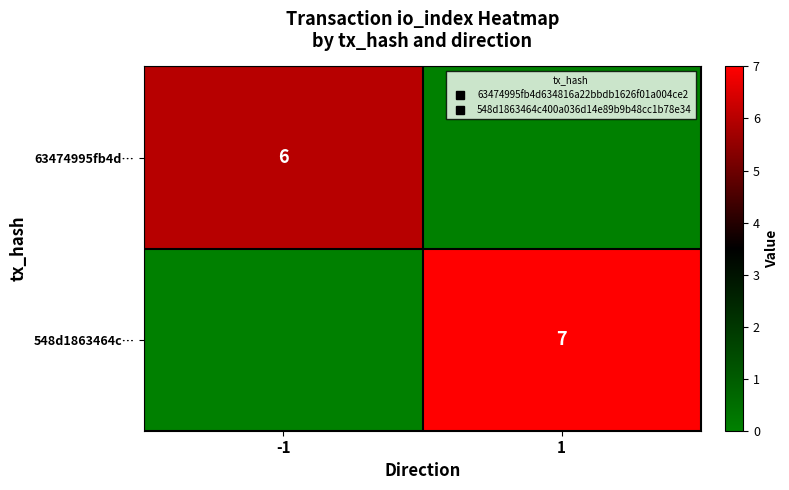

Which category has the highest value in the 63474995fb4d… series?

-1